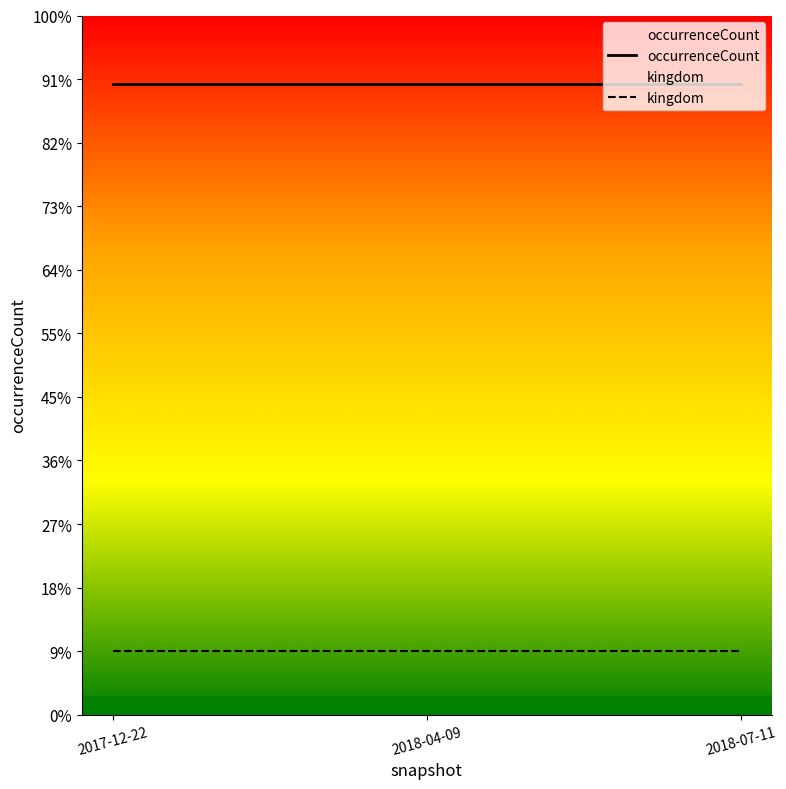

What is the label of the 3rd point from the right?

2017-12-22